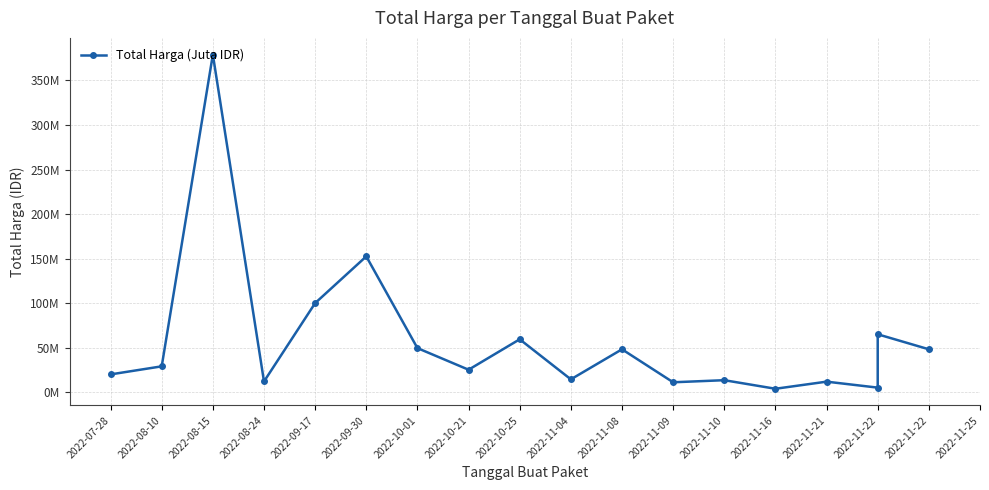

Which has a higher value, 2022-10-21 or 2022-10-01?

2022-10-01